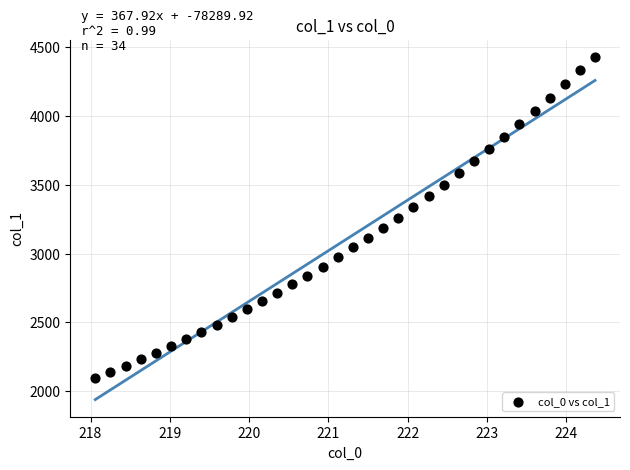

What is the range of Y values (max minus min)?

2330.7